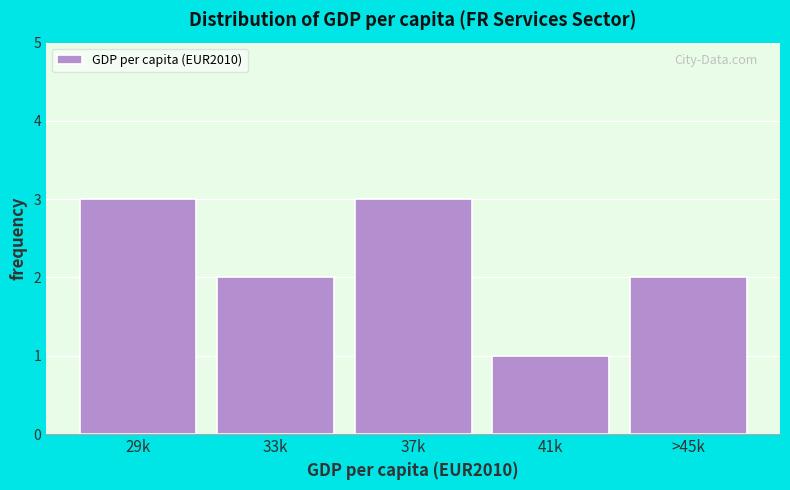

Reading right to left, extract all data points from this chart.

2	1	3	2	3